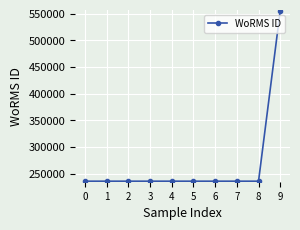

How many values exceed 235979?

1